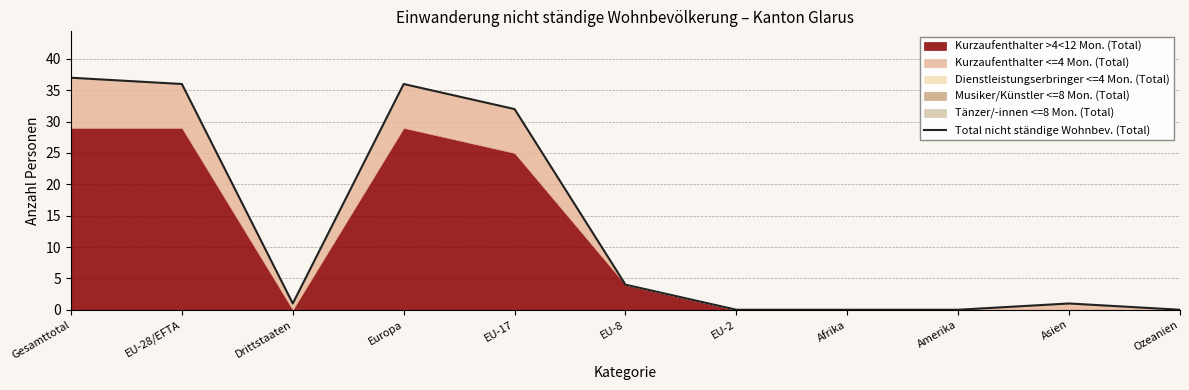

What position from the left is Amerika?

9